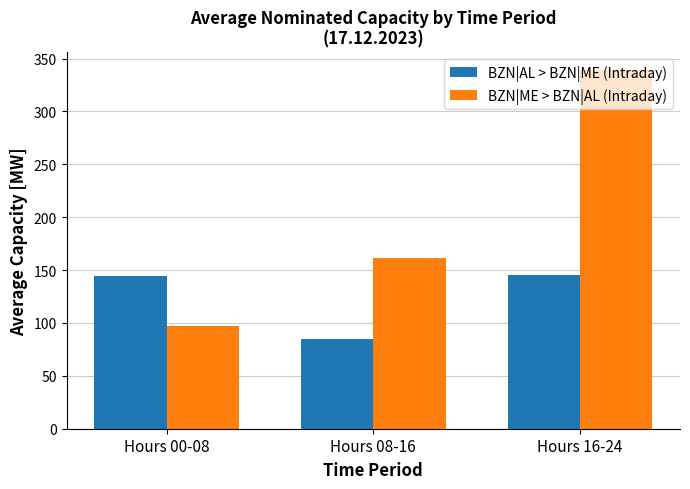

What is the spread (max minus min) of values at Hours 00-08?

46.7